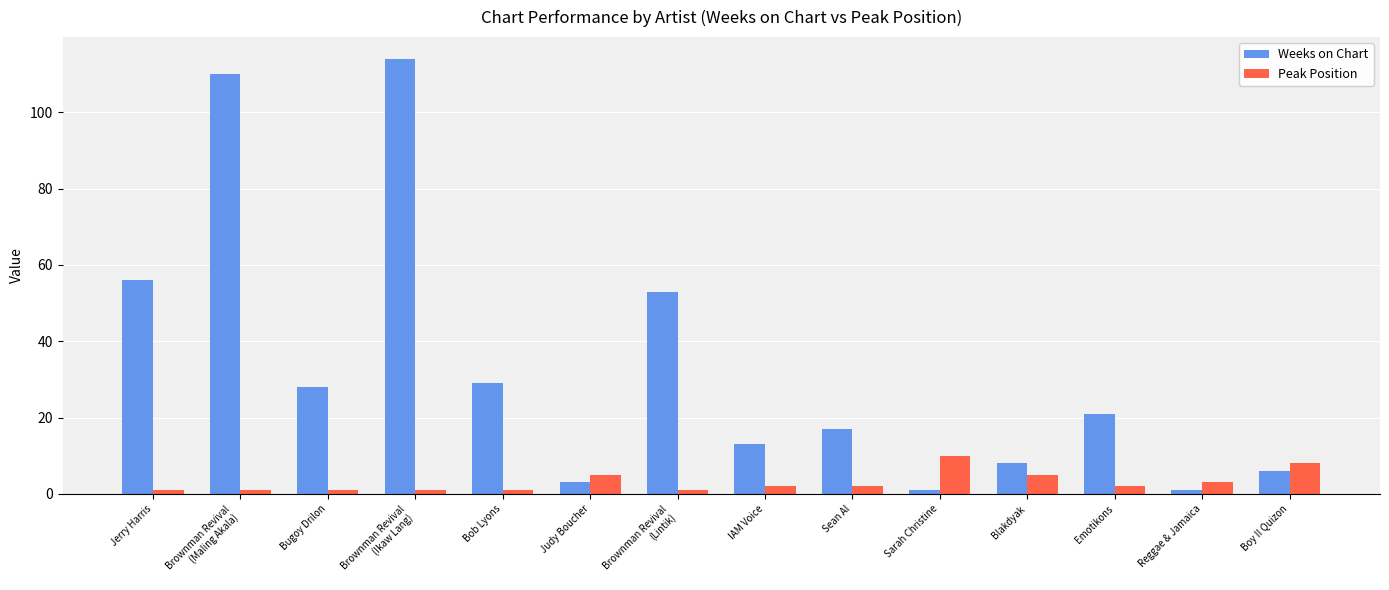

What is the label of the 13th bar from the right?

Brownman Revival
(Maling Akala)